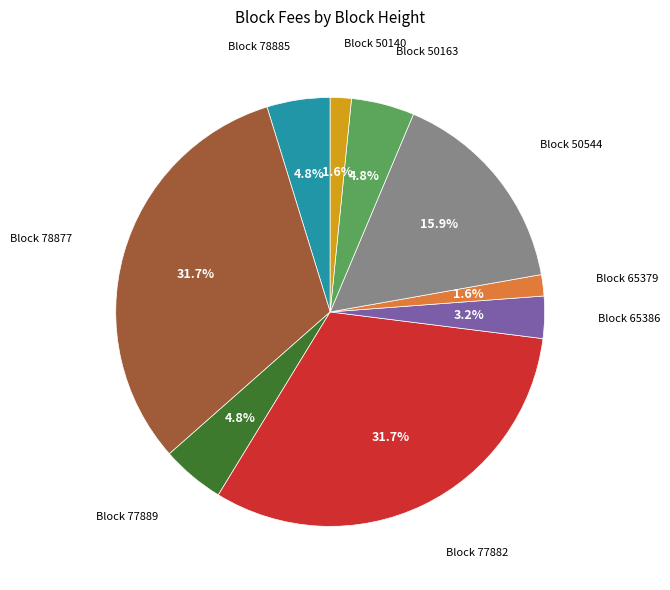

Count the number of slices in the pie.

9